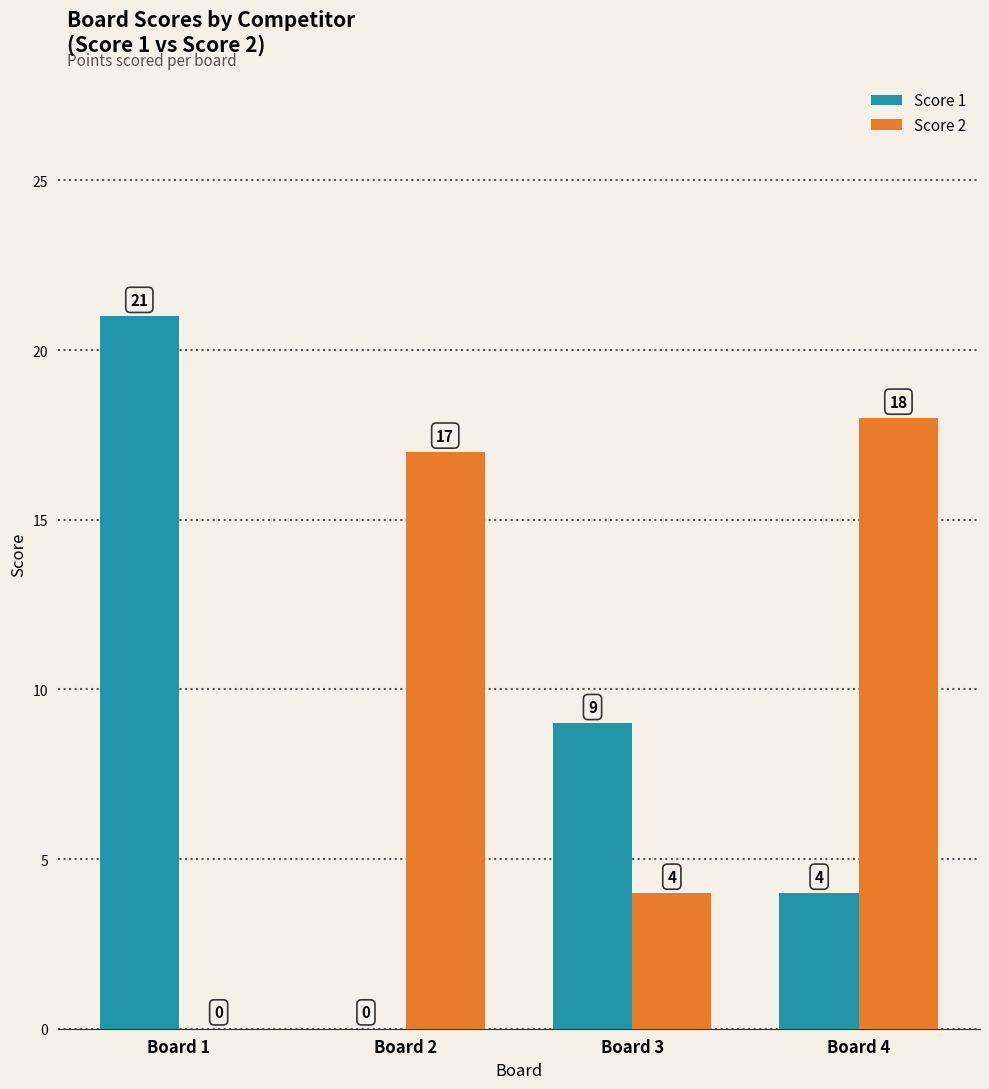

At which category is the sum across all series the highest?

Board 4